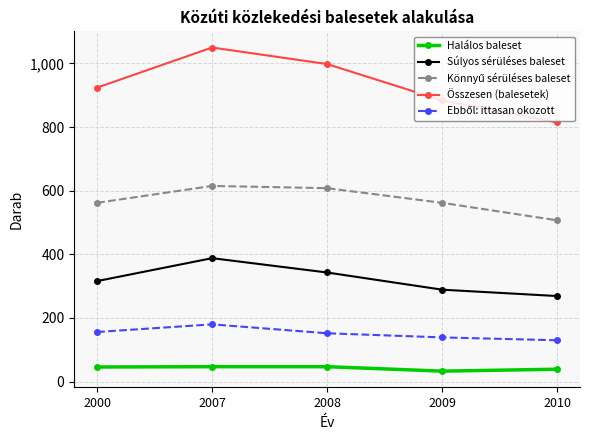

How many data points in Súlyos sérüléses baleset are less than 316?

2